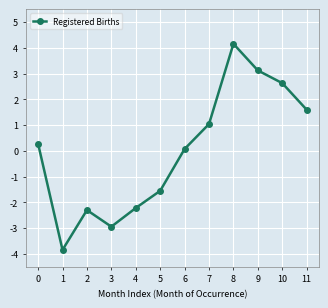

What is the difference between the values at 2 and 7?

3.3